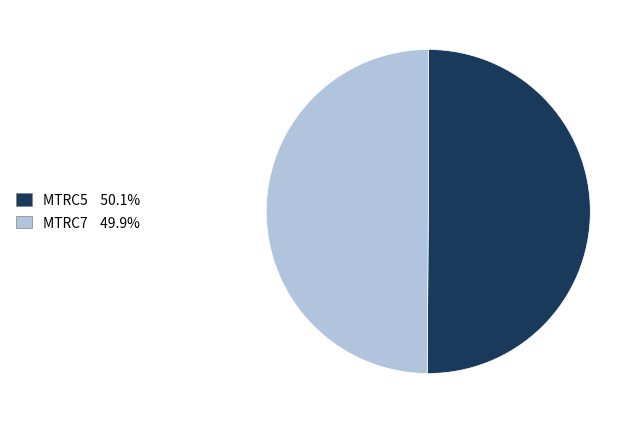

Do MTRC7 and MTRC5 together represent more than half of the pie?

Yes